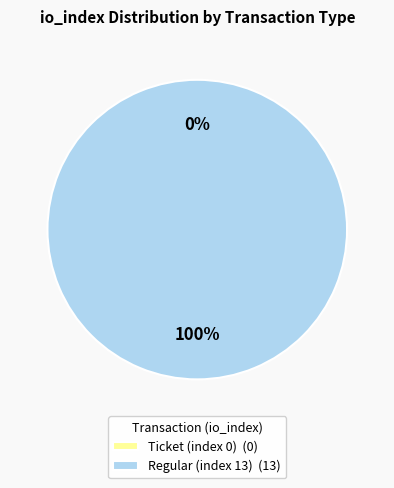

Which slice is the largest?

Regular (index 13)